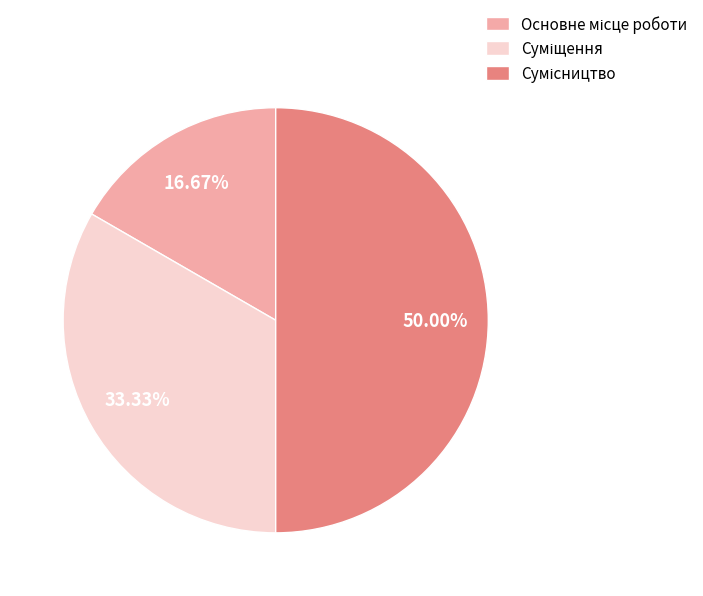

True or false: Суміщення accounts for 41% of the total.

False